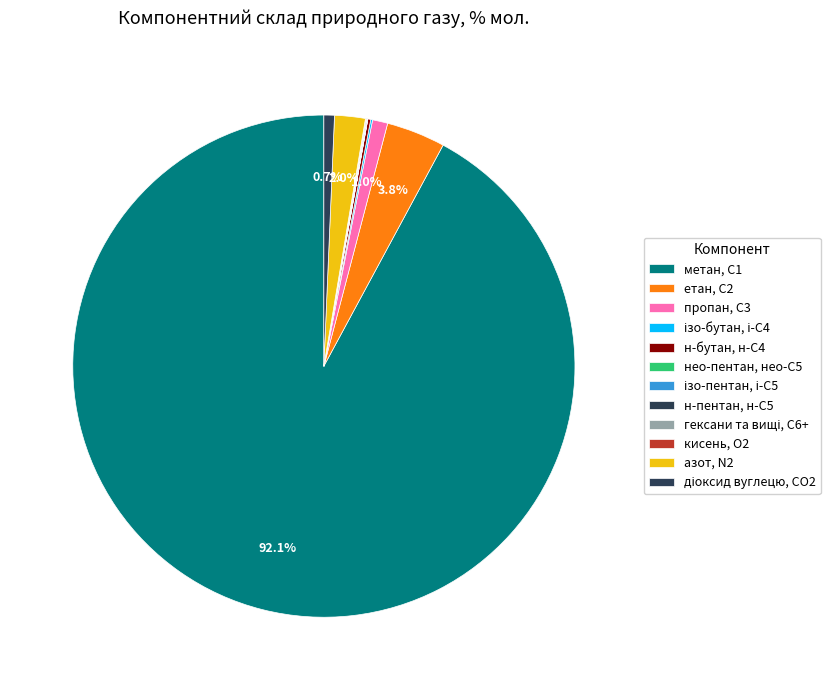

Which slice represents more than half of the pie?

метан, С1